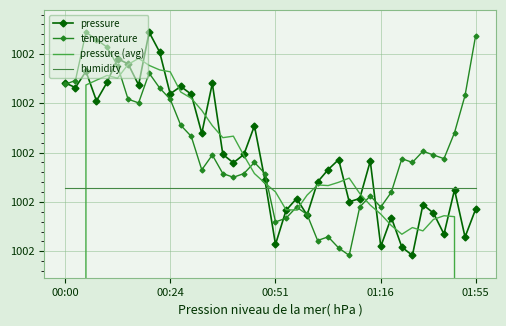

Reading left to right, extract all data points from this chart.

pressure: 1002.3	1002.3	1002.4	1002.3	1002.3	1002.4	1002.4	1002.3	1002.4	1002.4	1002.3	1002.3	1002.3	1002.2	1002.3	1002.2	1002.2	1002.2	1002.3	1002.1	1002.0	1002.1	1002.1	1002.1	1002.1	1002.2	1002.2	1002.1	1002.1	1002.2	1002.0	1002.1	1002.0	1002.0	1002.1	1002.1	1002.0	1002.1	1002.0	1002.1
temperature: 1002.3	1002.3	1002.4	1002.4	1002.4	1002.4	1002.3	1002.3	1002.4	1002.3	1002.3	1002.3	1002.2	1002.2	1002.2	1002.2	1002.1	1002.2	1002.2	1002.2	1002.1	1002.1	1002.1	1002.1	1002.0	1002.0	1002.0	1002.0	1002.1	1002.1	1002.1	1002.1	1002.2	1002.2	1002.2	1002.2	1002.2	1002.2	1002.3	1002.4
pressure (avg): 601.4	801.9	1002.3	1002.3	1002.4	1002.4	1002.4	1002.4	1002.4	1002.4	1002.4	1002.3	1002.3	1002.3	1002.3	1002.2	1002.2	1002.2	1002.2	1002.1	1002.1	1002.1	1002.1	1002.1	1002.1	1002.1	1002.1	1002.1	1002.1	1002.1	1002.1	1002.1	1002.0	1002.0	1002.0	1002.1	1002.1	1002.1	801.7	601.2
humidity: 1002.1	1002.1	1002.1	1002.1	1002.1	1002.1	1002.1	1002.1	1002.1	1002.1	1002.1	1002.1	1002.1	1002.1	1002.1	1002.1	1002.1	1002.1	1002.1	1002.1	1002.1	1002.1	1002.1	1002.1	1002.1	1002.1	1002.1	1002.1	1002.1	1002.1	1002.1	1002.1	1002.1	1002.1	1002.1	1002.1	1002.1	1002.1	1002.1	1002.1